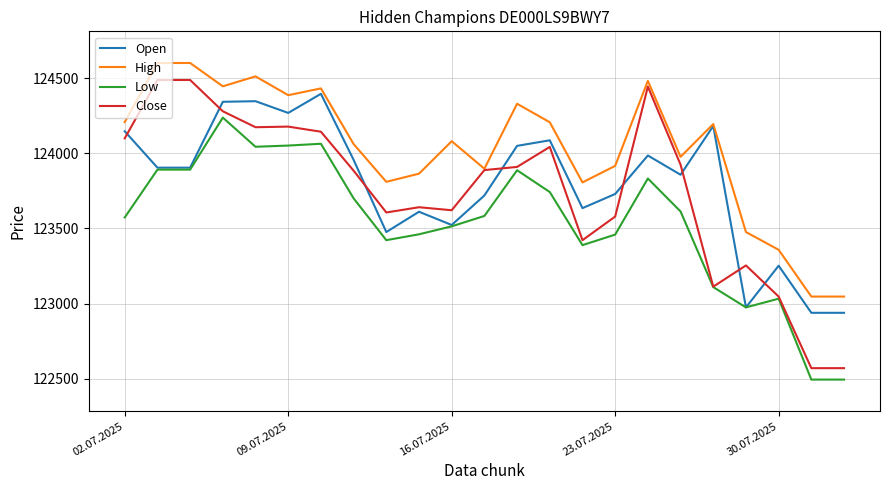

True or false: High and Low intersect in this chart.

False